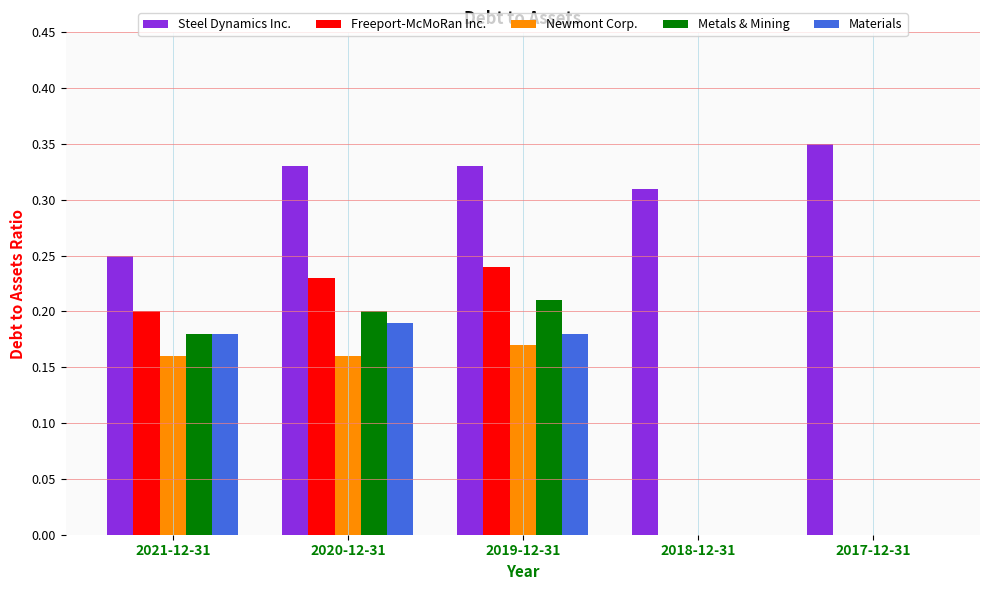

Which series changed the most between 2018-12-31 and 2017-12-31?

Steel Dynamics Inc.